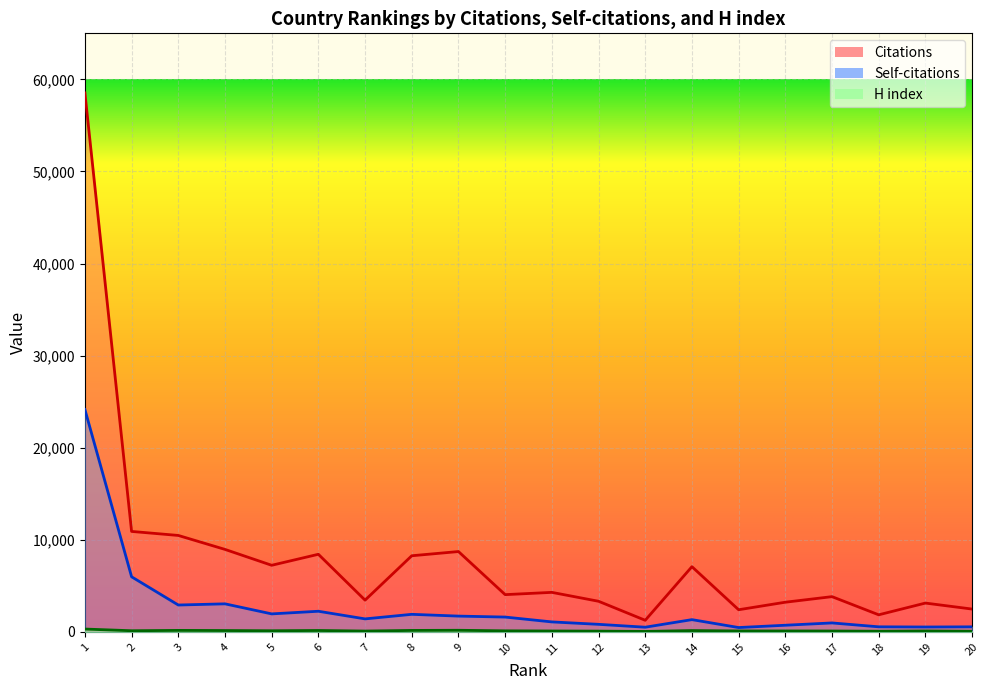

What is the maximum value shown in the chart?

58529